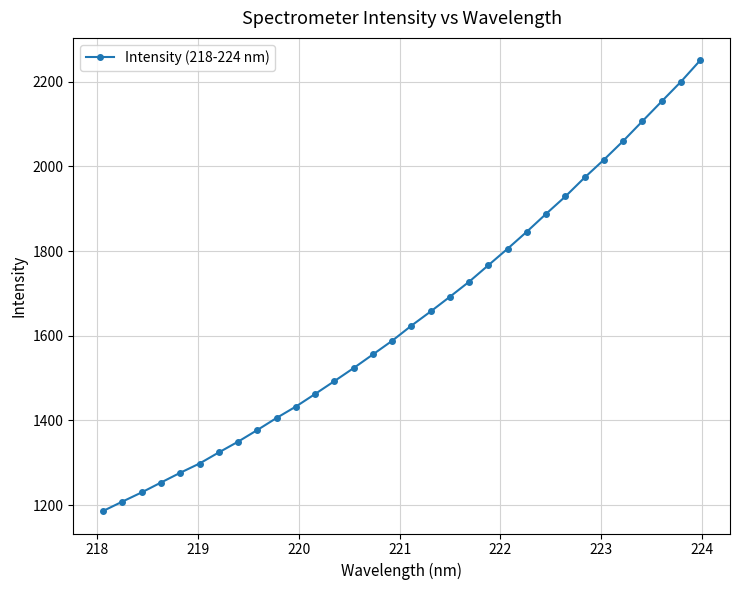

What is the maximum value shown in the chart?

2250.2